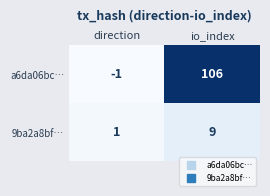

Rank the series at io_index from lowest to highest value.

9ba2a8bf…, a6da06bc…